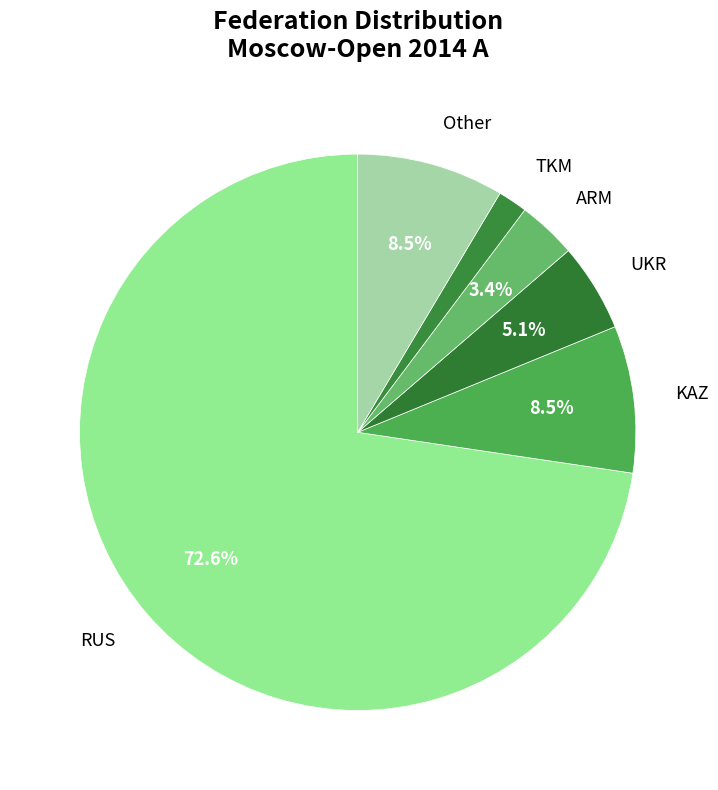

Count the number of slices in the pie.

6